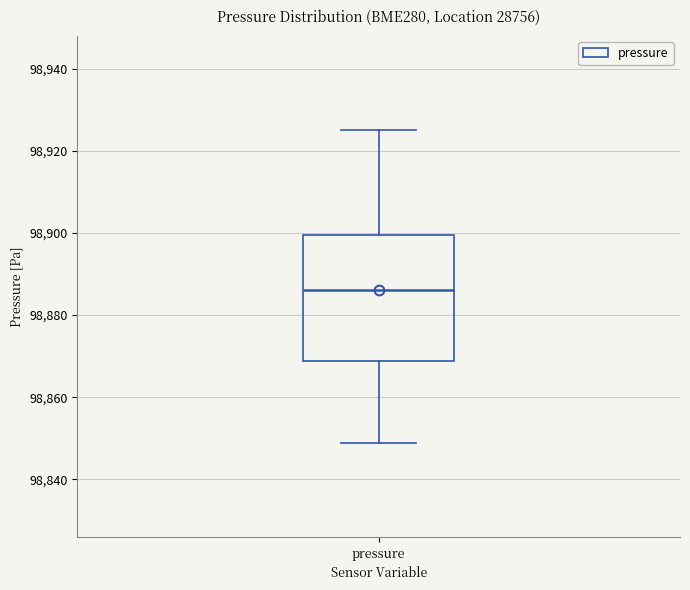

Transcribe this box plot: give where the median line is, the range the box spans, and where the two whiskers end, as read against the y-axis. The values are not printed on the chart, so give them approximately, as read against the axis.

median 98886, box 98868 to 98900, whiskers 98848 to 98926